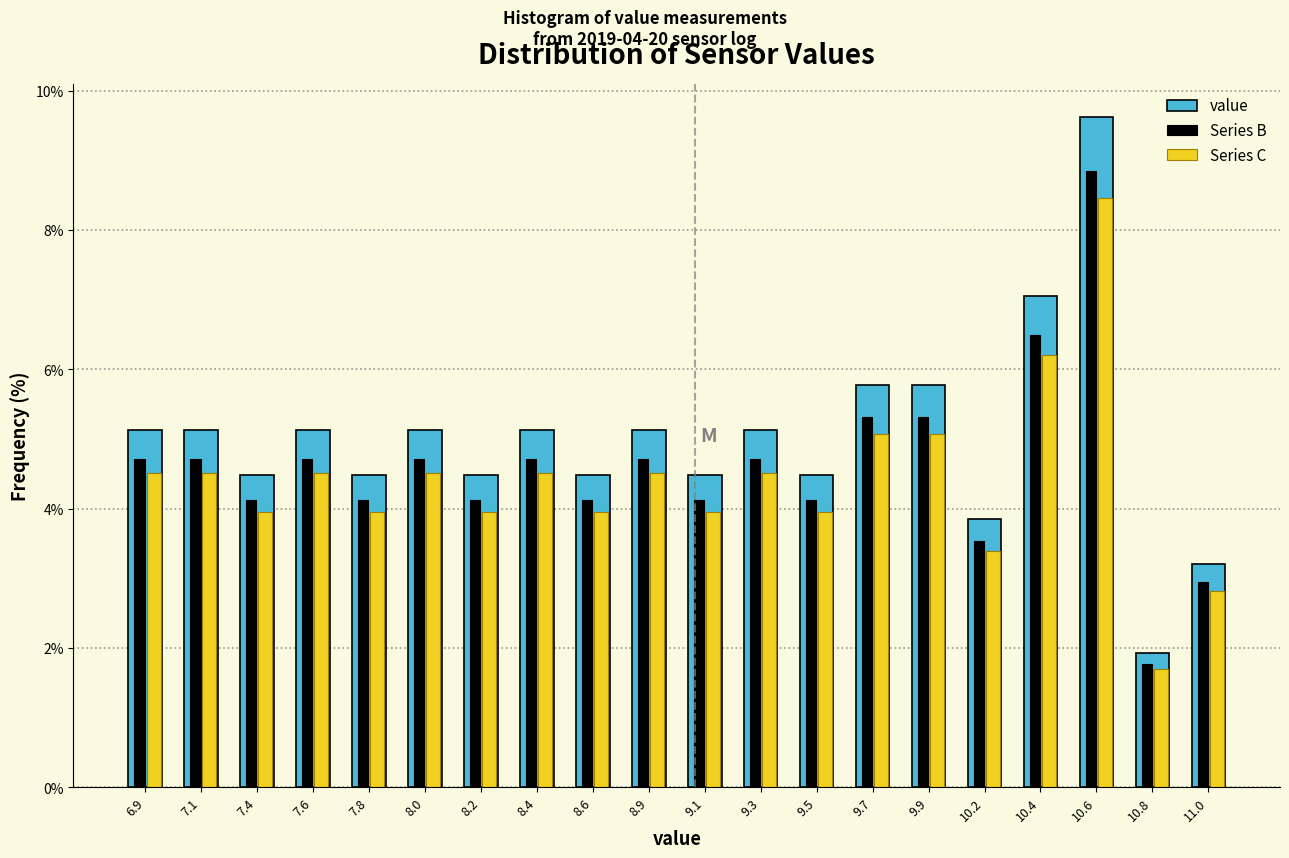

Is it true that value equals 3.2 at 8.0?

False